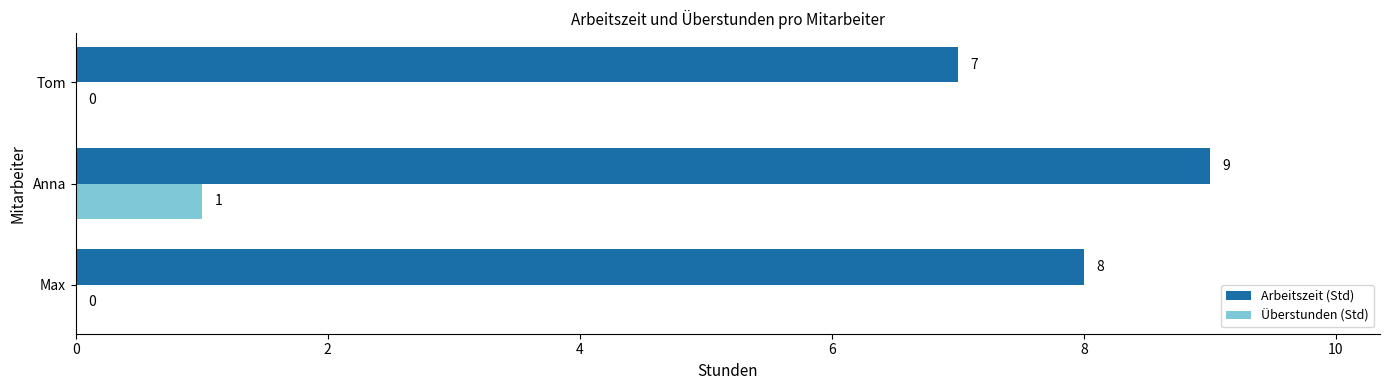

Which category has the highest value across all series?

Anna